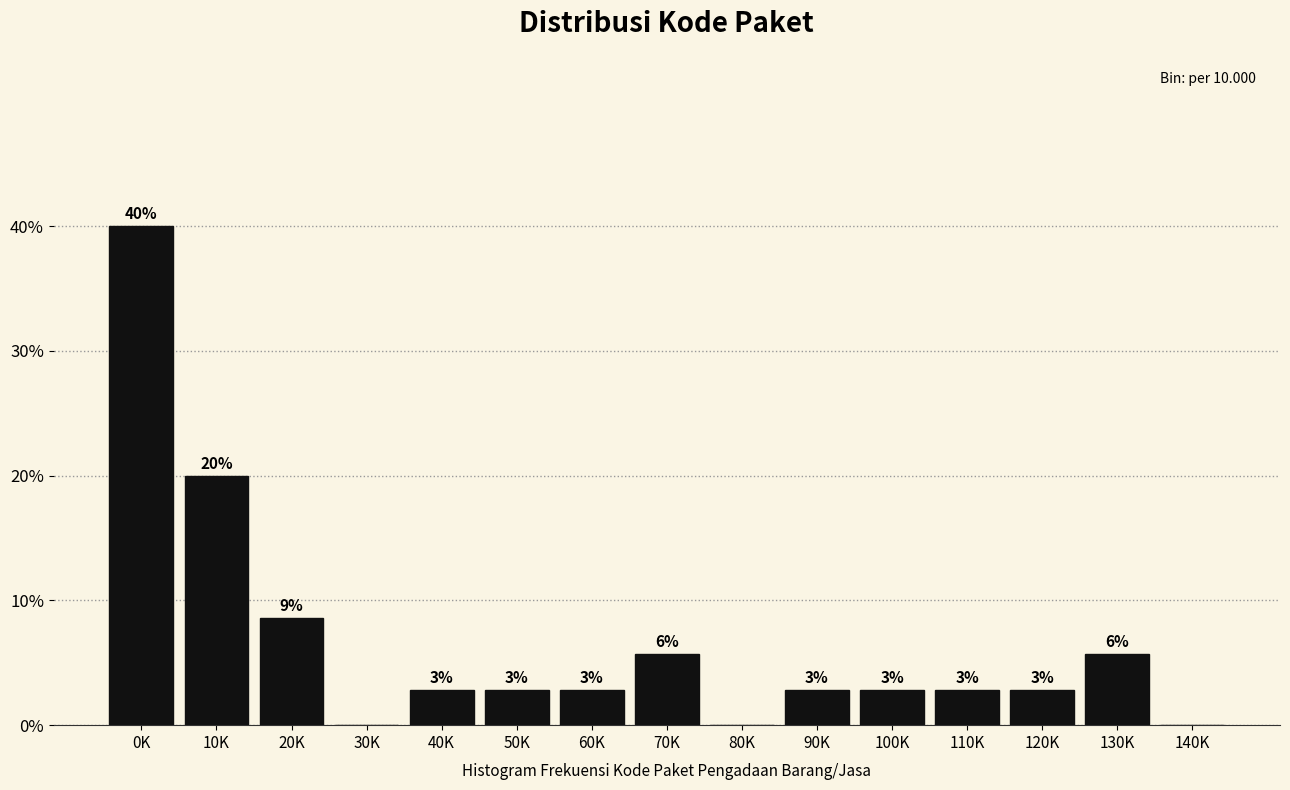

Are the bars horizontal?

No